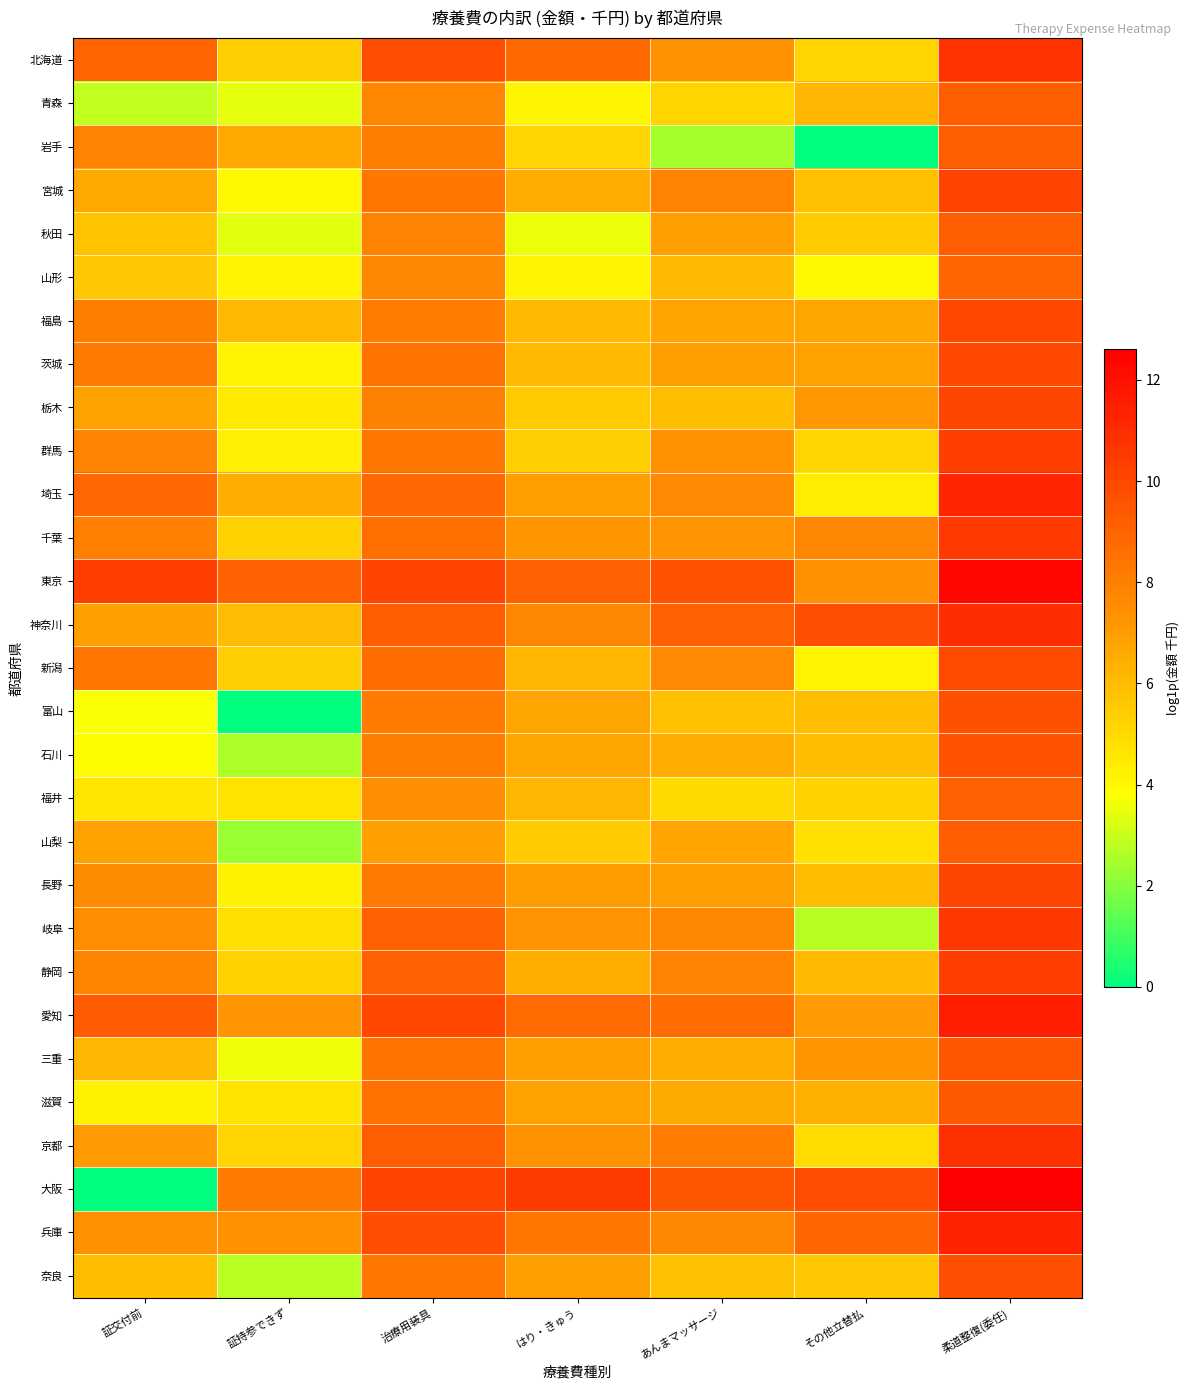

Which series has the widest spread of values?

大阪